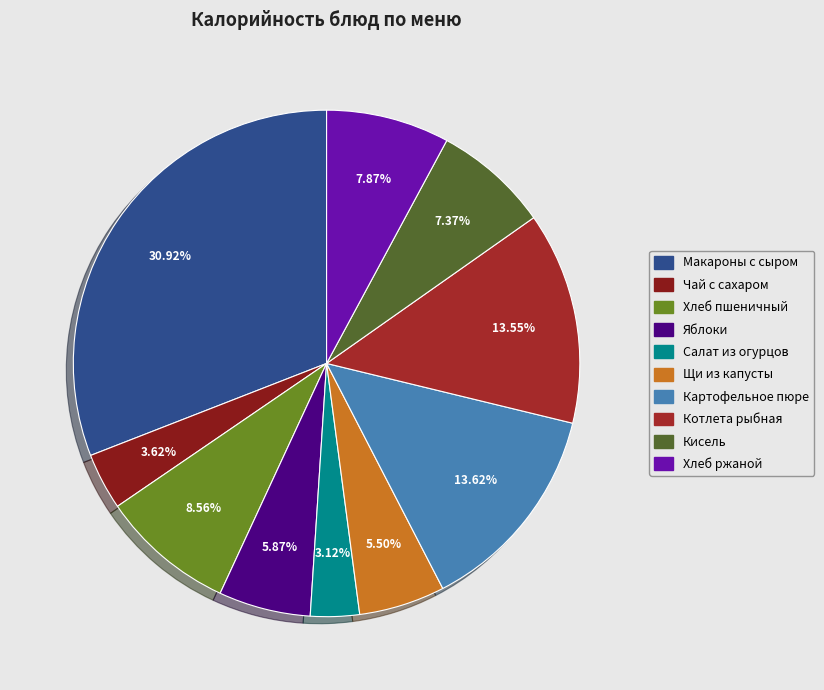

Which category has the biggest portion of the pie?

Макароны запечённые с сыром